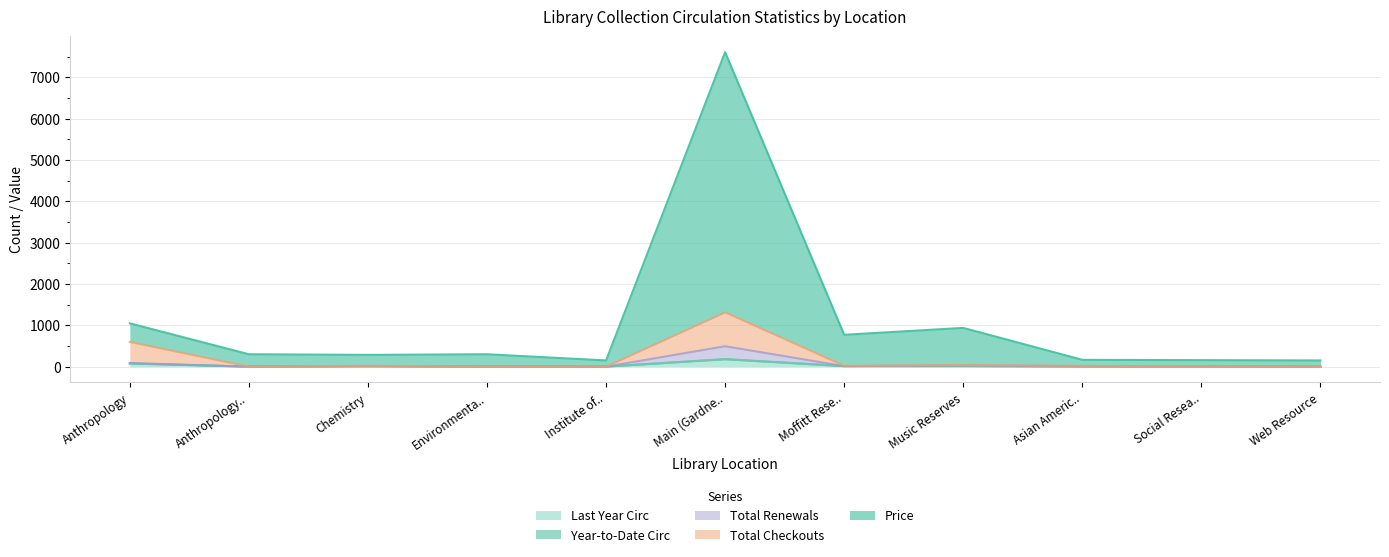

What is the maximum value for Last Year Circ?

178